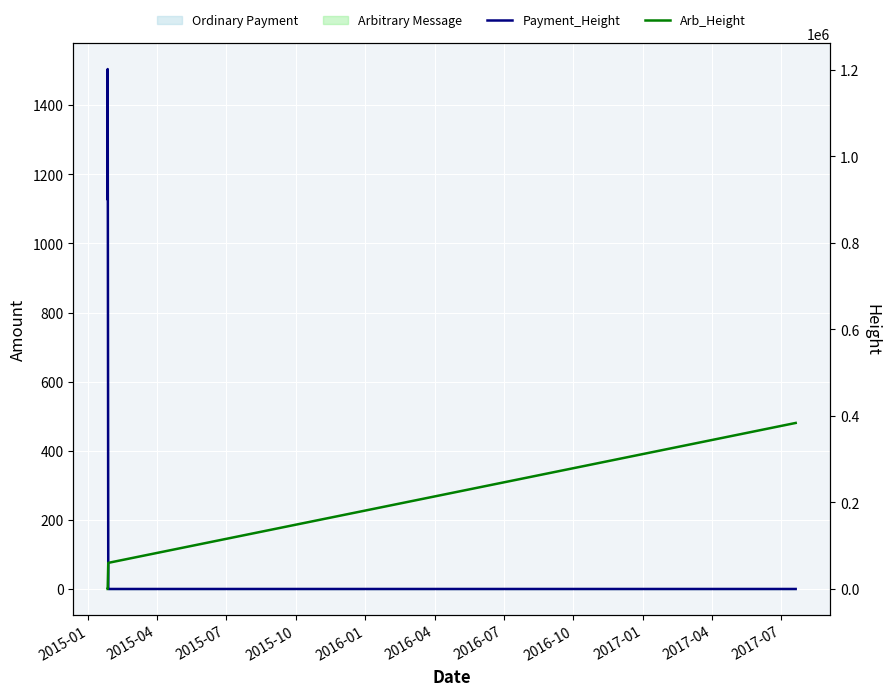

Between 2015-01 and 2015-07, which series saw the biggest shift?

Payment_Height